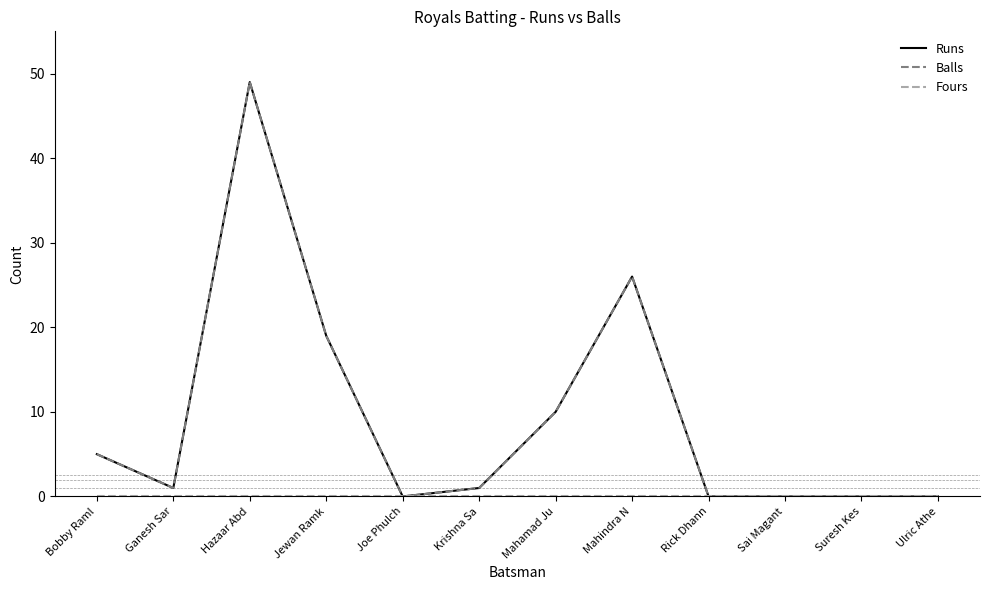

Which category has the highest value in the Balls series?

Hazaar Abd